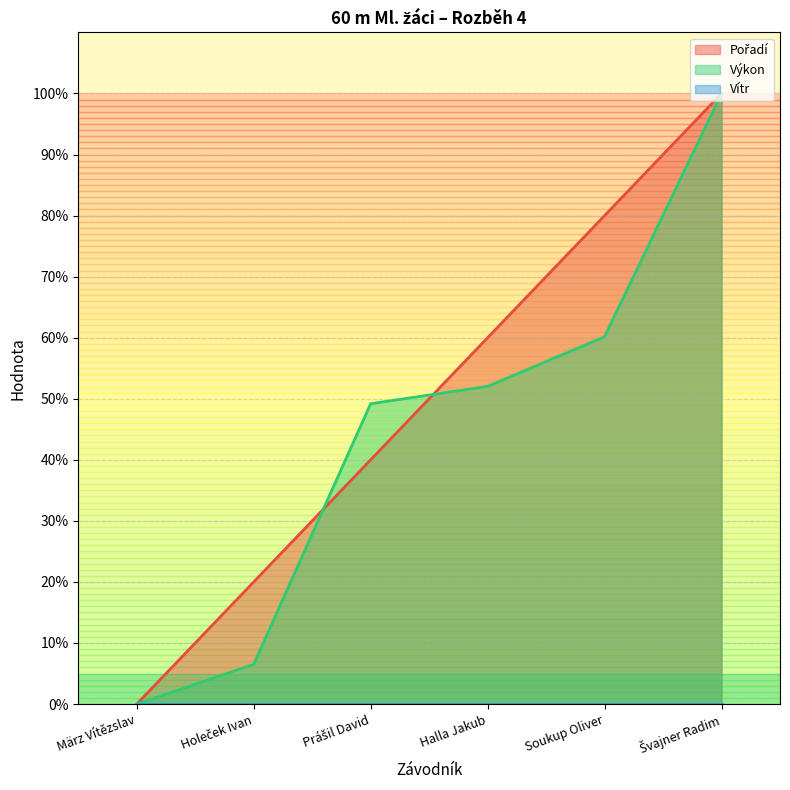

How many lines are shown in the chart?

3